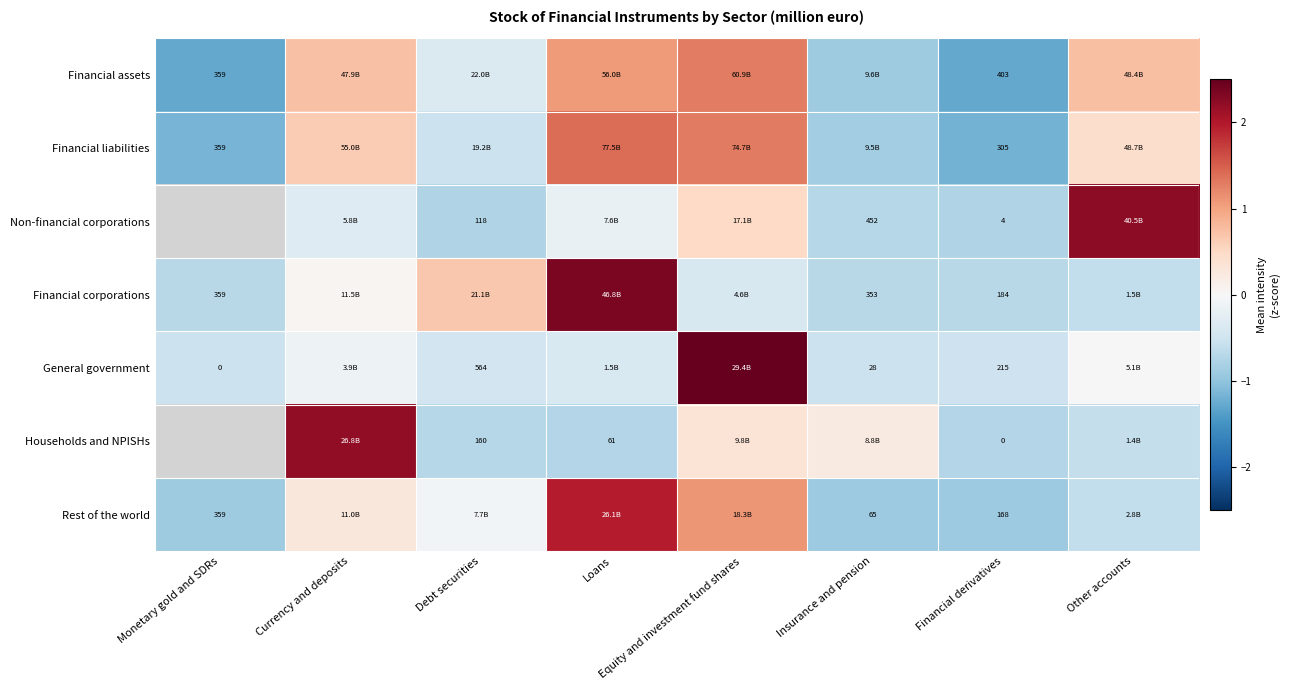

Rank the series at Financial derivatives from lowest to highest value.

Households and NPISHs, Non-financial corporations, Rest of the world, Financial corporations, General government, Financial liabilities, Financial assets